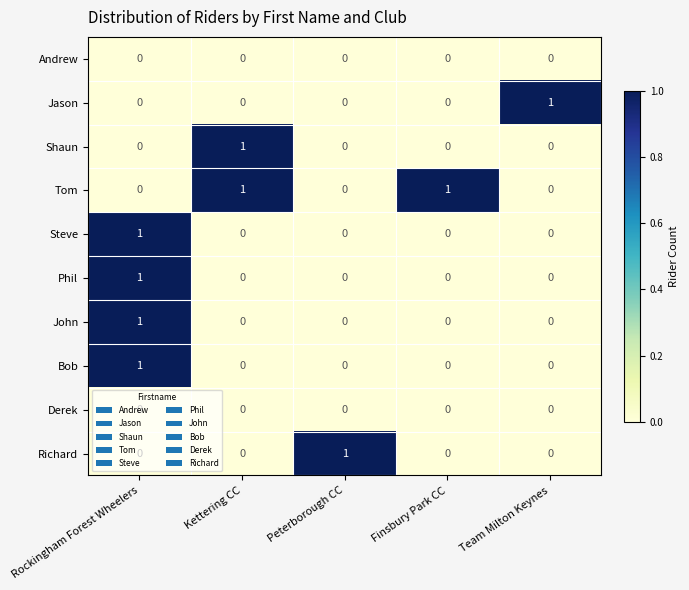

The Steve series shows 0 at Rockingham Forest Wheelers. True or false?

False